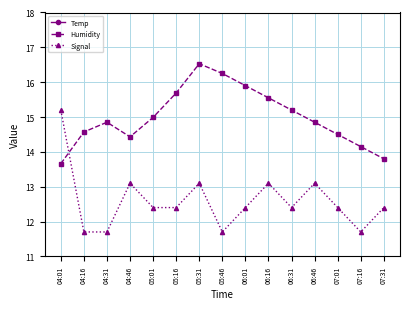

Reading left to right, transcribe all the data shown in this chart.

Temp: 19.0	18.8	18.9	19.3	19.1	19.1	19.0	19.2	19.5	19.8	20.1	20.5	21.0	21.5	22.0
Humidity: 13.7	14.6	14.8	14.4	15.0	15.7	16.5	16.2	15.9	15.6	15.2	14.8	14.5	14.2	13.8
Signal: 15.2	11.7	11.7	13.1	12.4	12.4	13.1	11.7	12.4	13.1	12.4	13.1	12.4	11.7	12.4